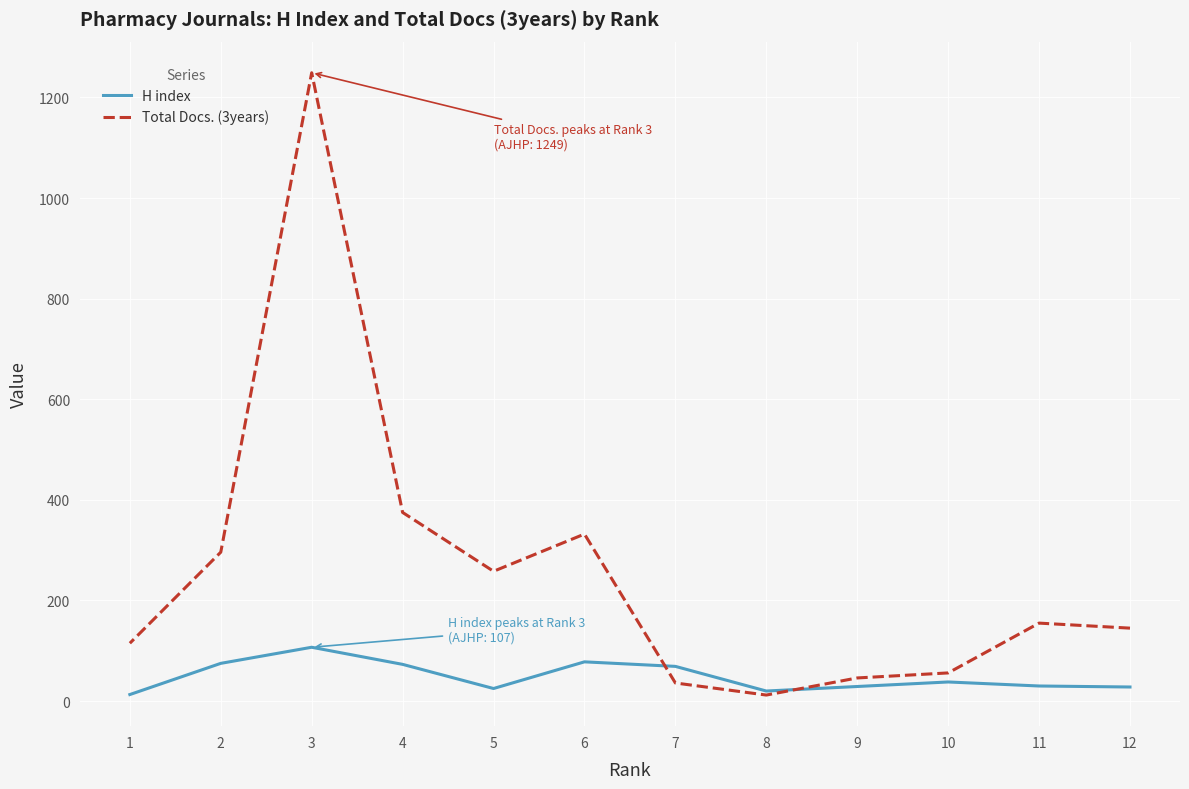

Does the chart display data point markers on the line(s)?

No